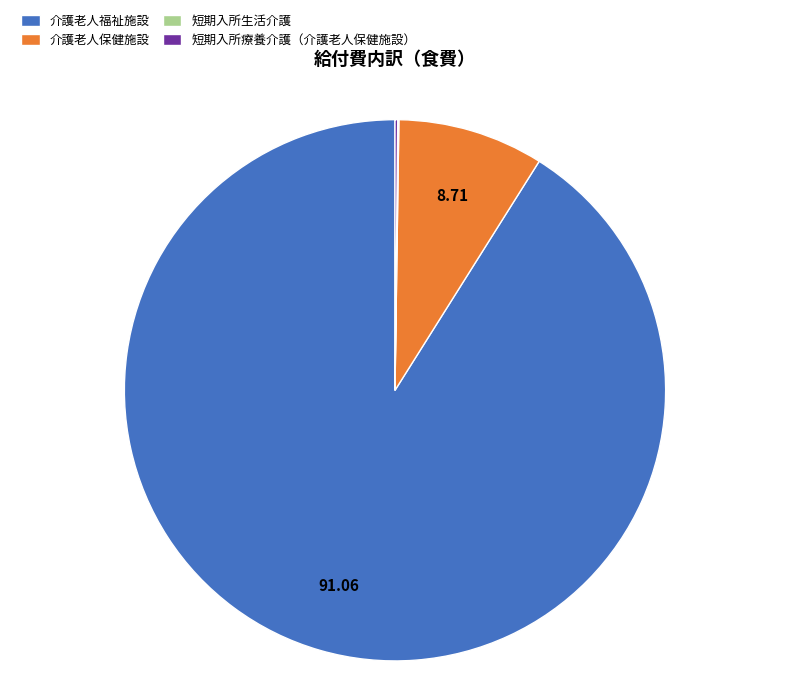

Between 介護老人保健施設 and 介護老人福祉施設, which is larger?

介護老人福祉施設